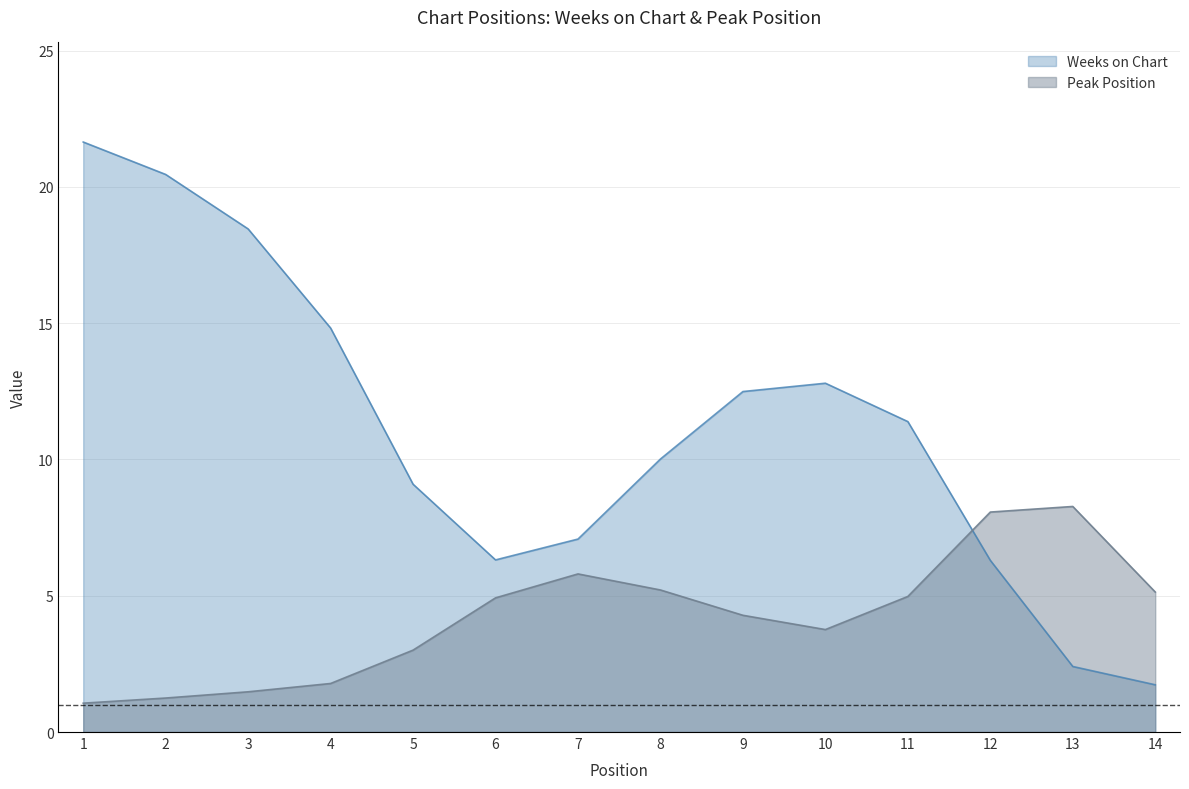

What is the difference between the Peak Position values at 9 and 2?

3.0